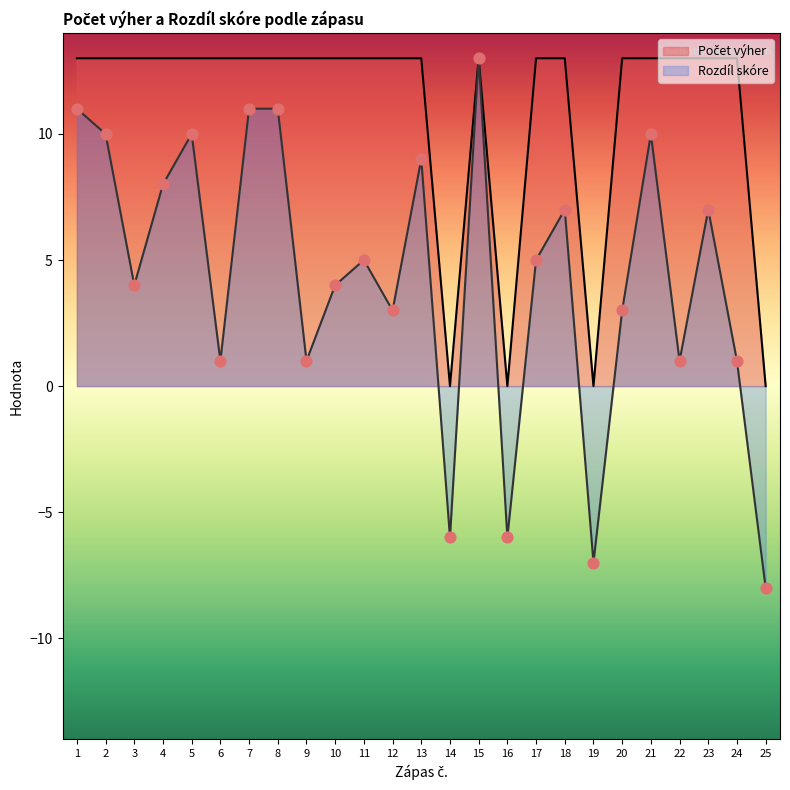

What are all the series names shown in the legend?

Počet výher, Rozdíl skóre